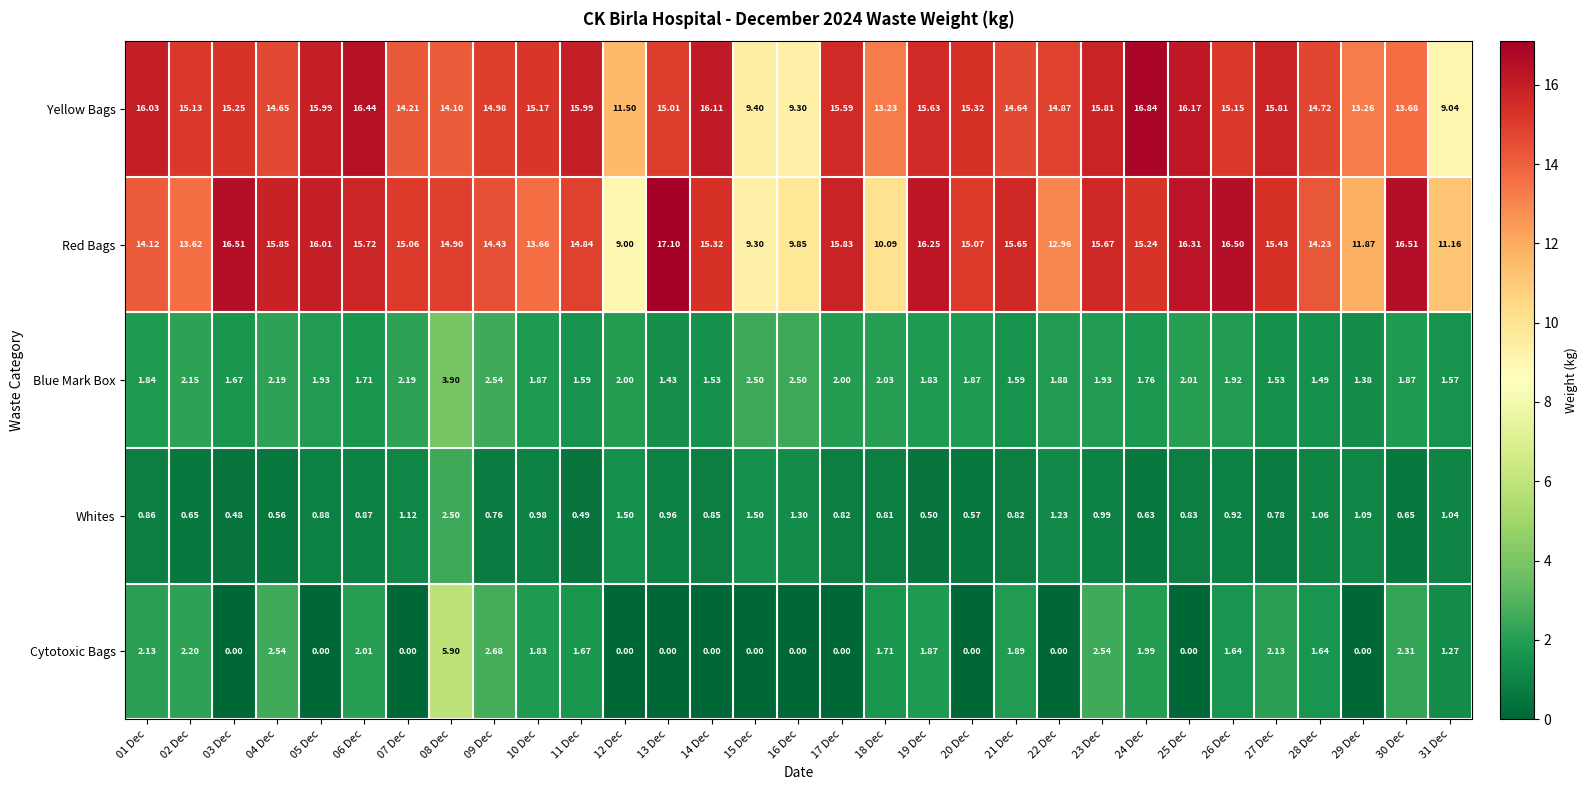

How many data points does each series have?

31